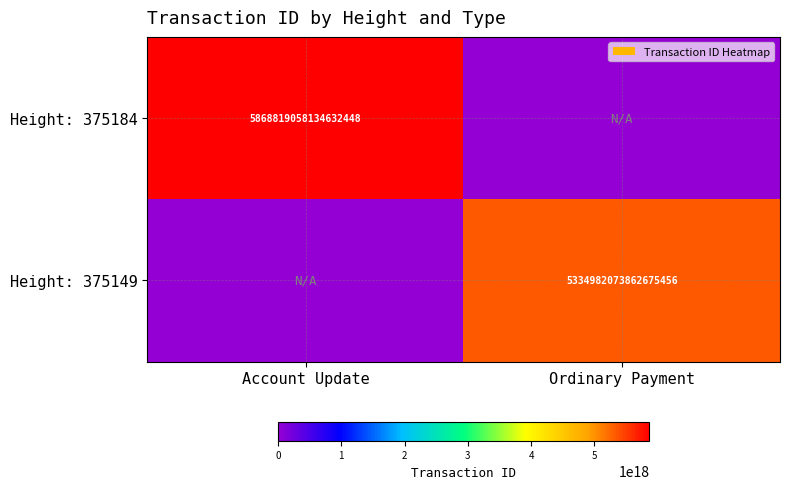

The Height: 375184 series shows 5868819058134632448 at Account Update. True or false?

True